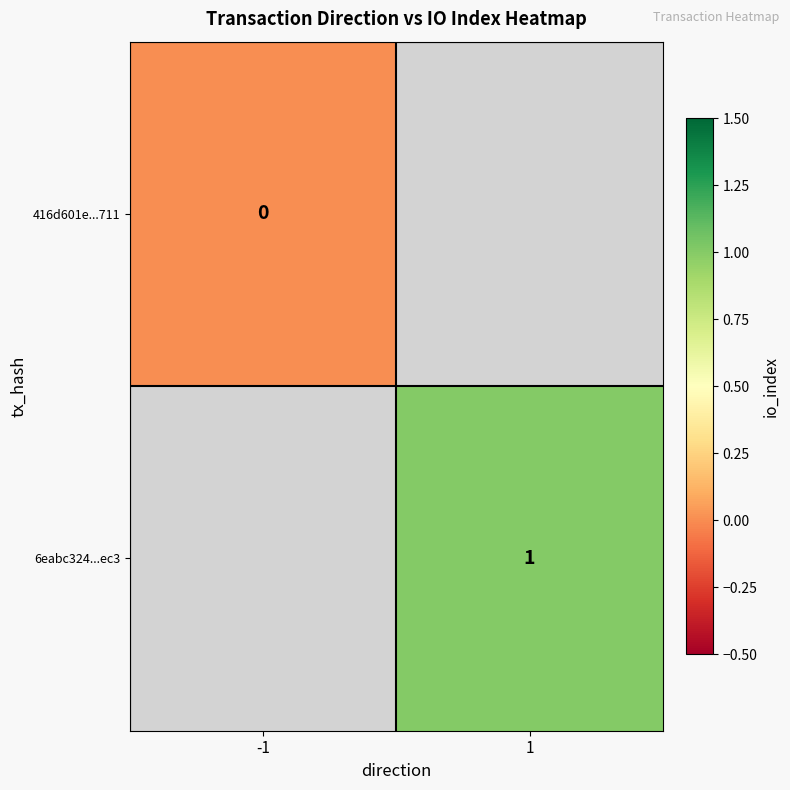

The value of 6eabc324...ec3 at 1 is 0.3. True or false?

False